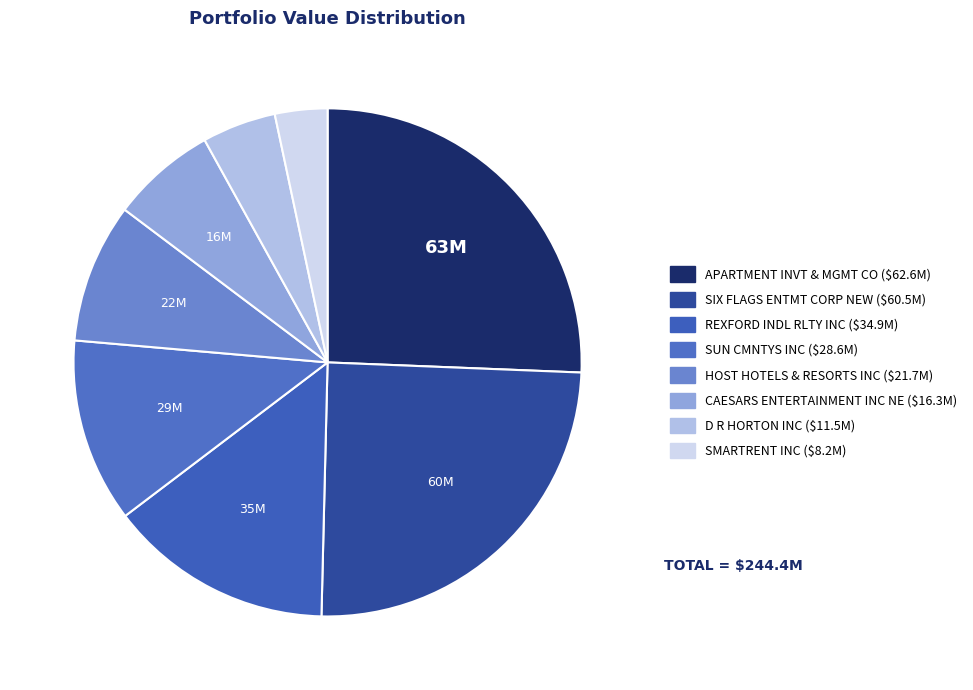

Which slice is the smallest?

SMARTRENT INC